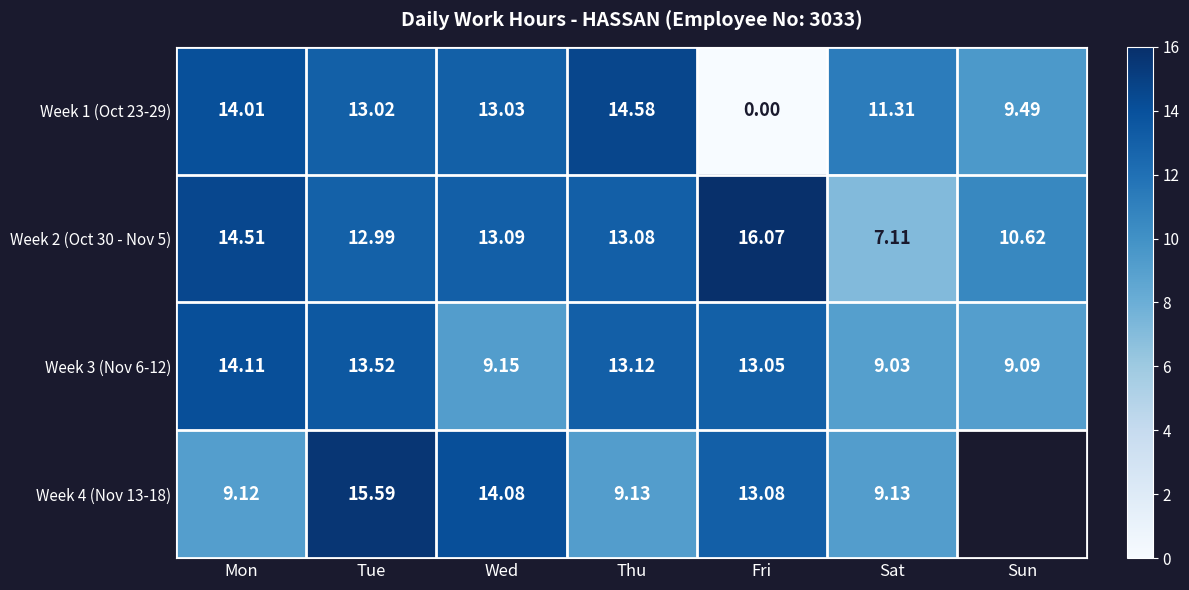

What is the sum of all Week 2 (Oct 30 - Nov 5) values?

87.5